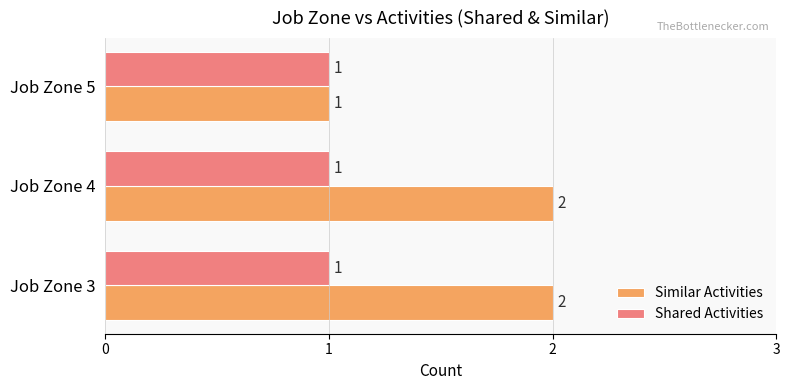

Which series has the largest total across all categories?

Similar Activities